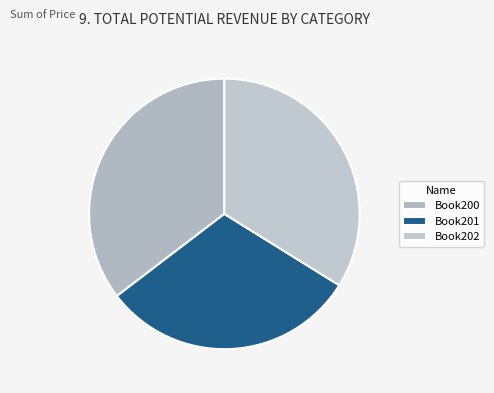

What is the smallest slice in the pie chart?

Book201